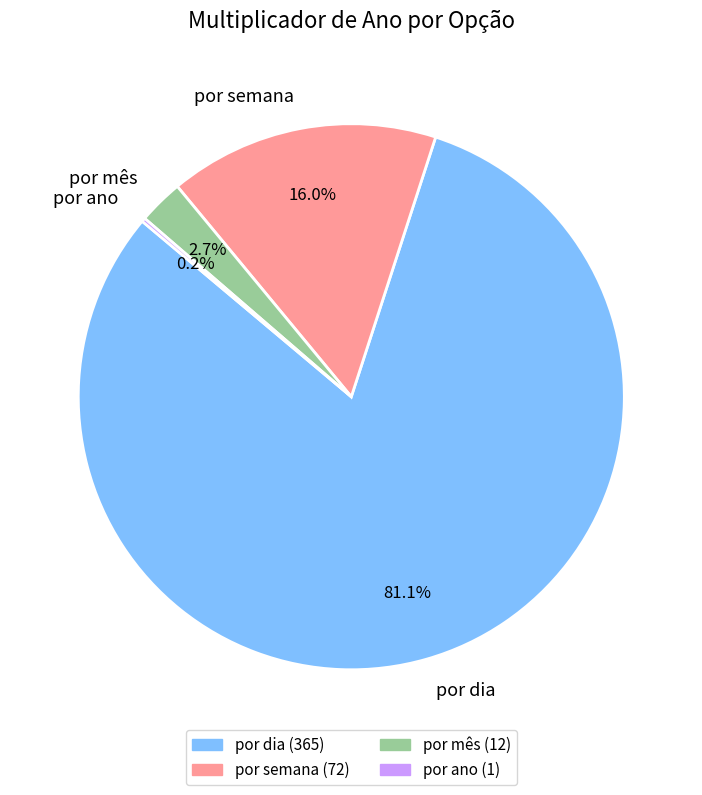

What is the largest slice in the pie chart?

por dia